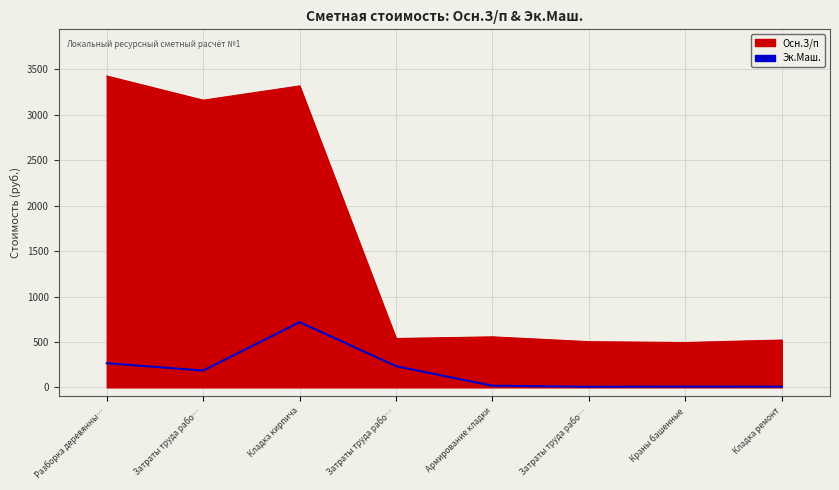

Which has a higher value, Кладка ремонт or Затраты труда рабо…?

Затраты труда рабо…